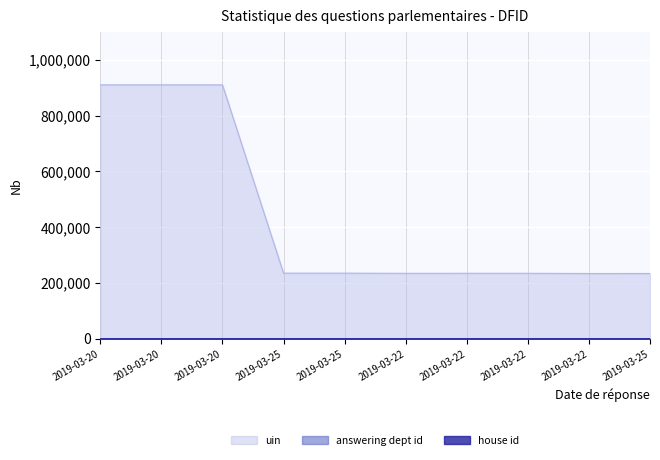

Which series has the largest total across all categories?

uin